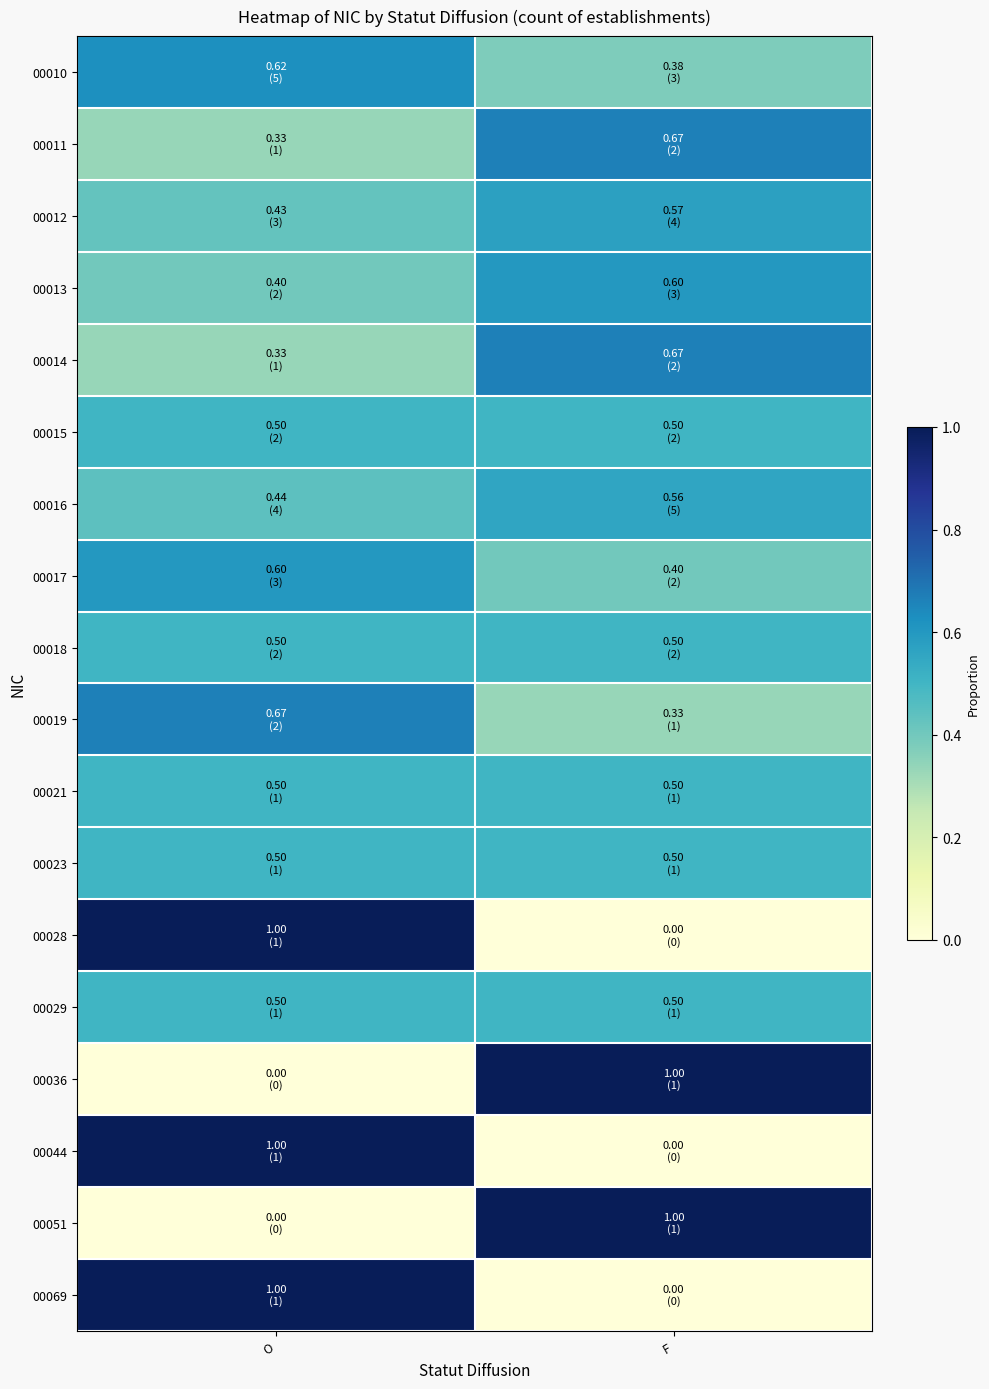

At which category is the sum across all series the highest?

O